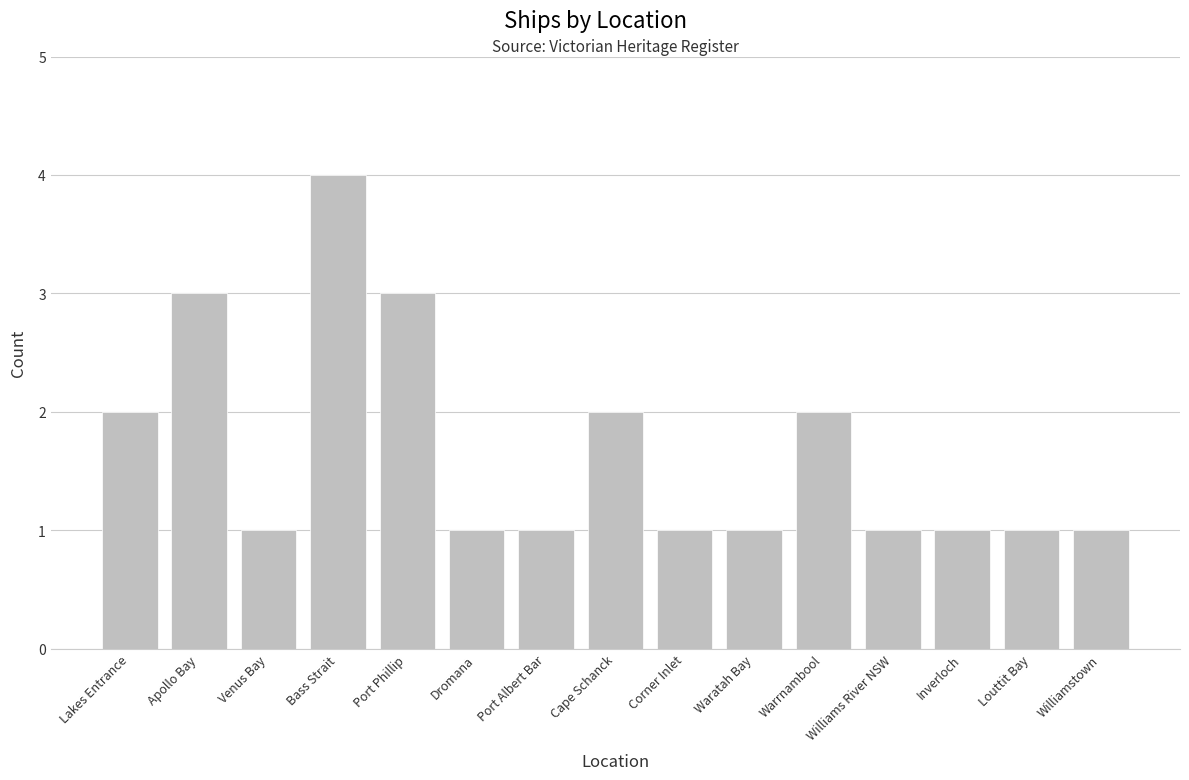

Which has a higher value, Lakes Entrance or Inverloch?

Lakes Entrance